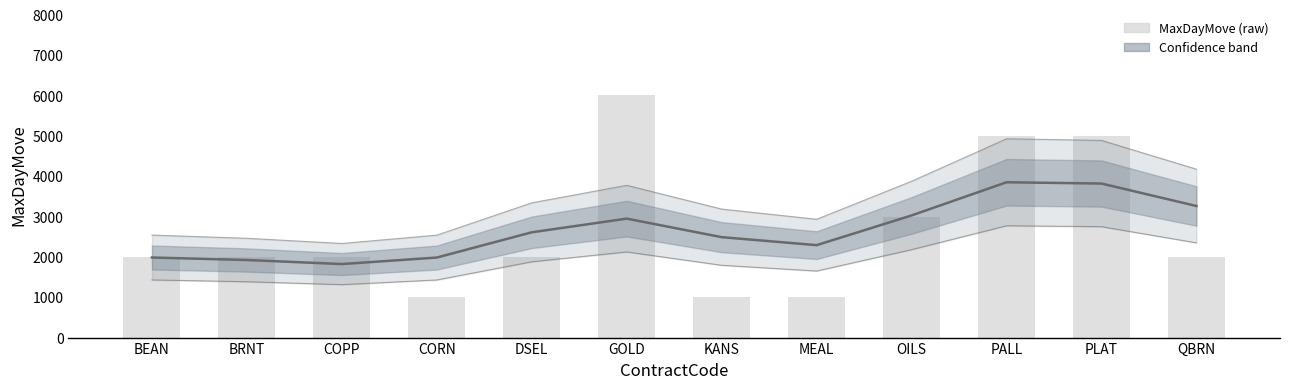

What is the label of the 1st bar from the right?

QBRN